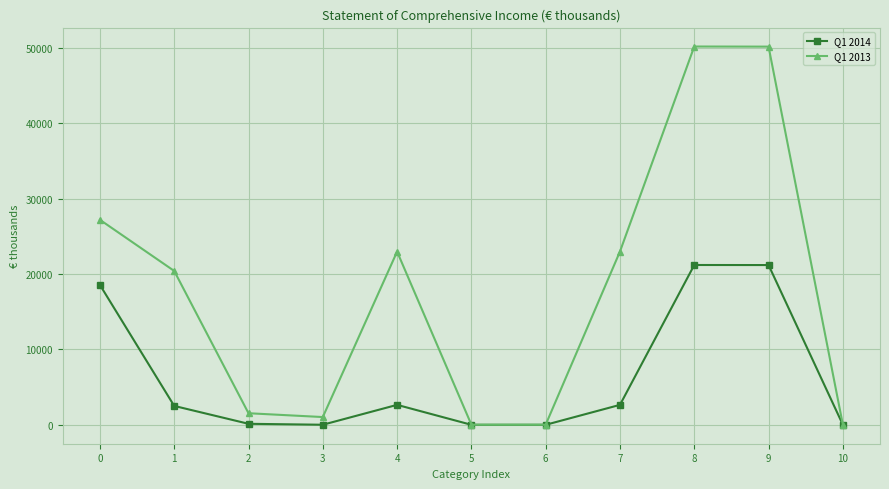

What is the maximum value for Q1 2014?

21215